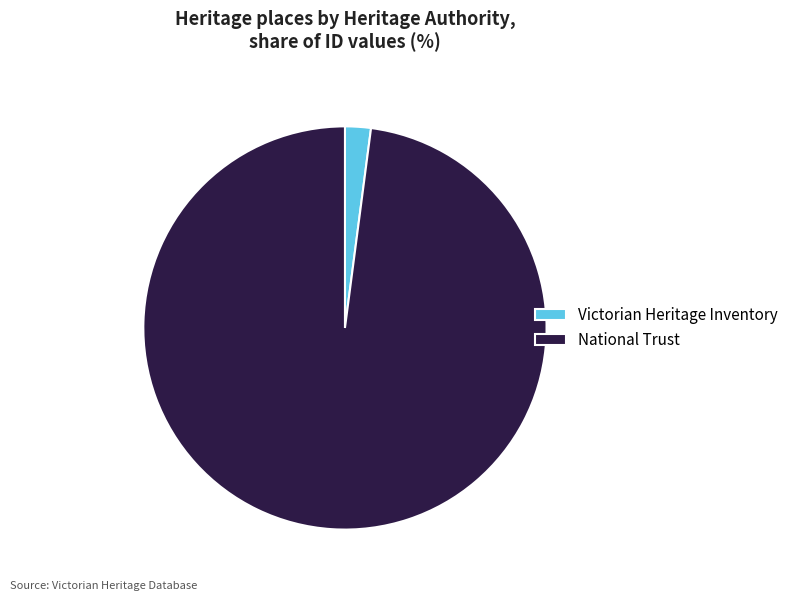

Which has a higher value, National Trust or Victorian Heritage Inventory?

National Trust